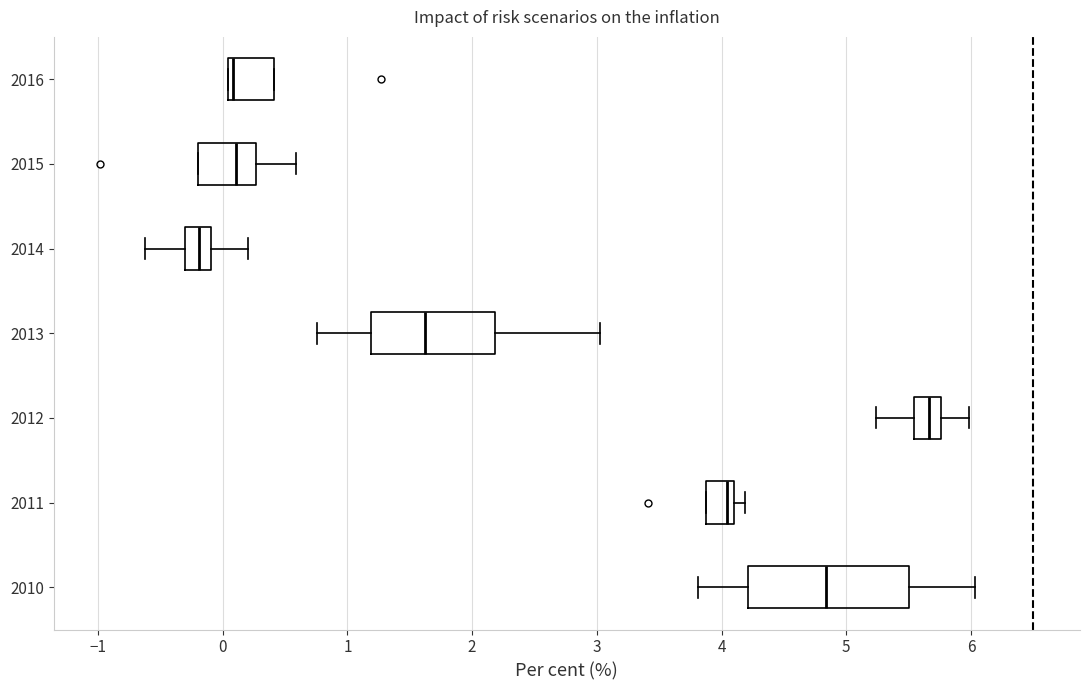

Comparing the boxes themselves (not the whiskers), which one is the widest?

2010